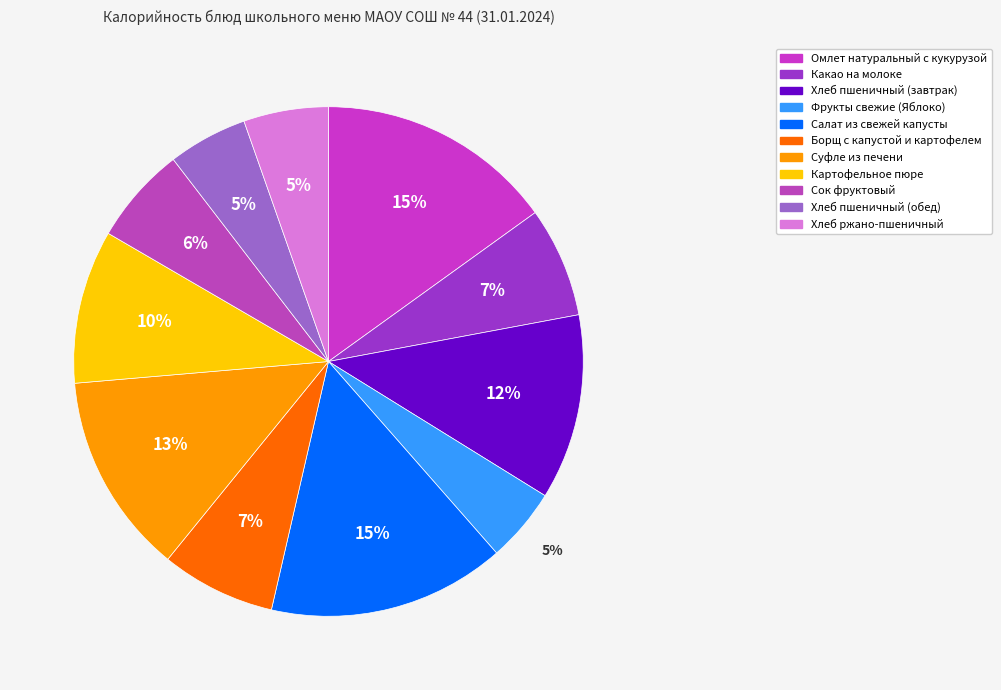

Is it true that Борщ с капустой и картофелем is 7% of the pie?

True